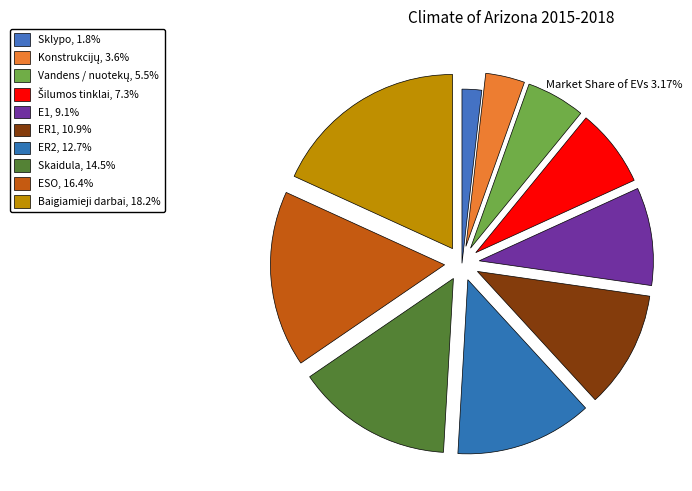

Is there a majority slice in this chart?

No